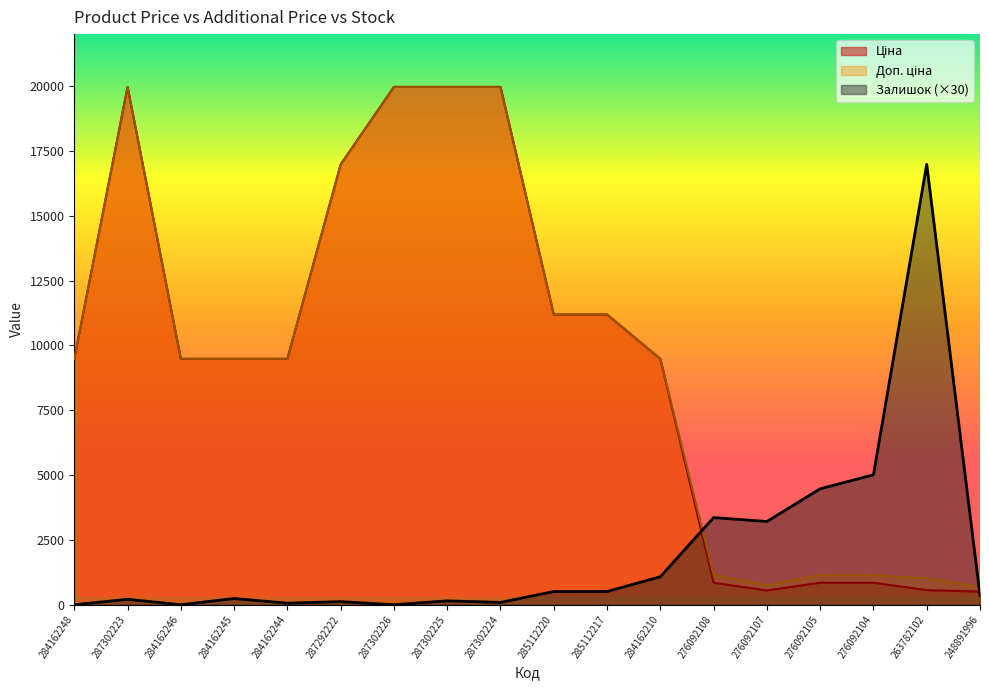

Which series changed the most between 285112220 and 248891996?

Ціна